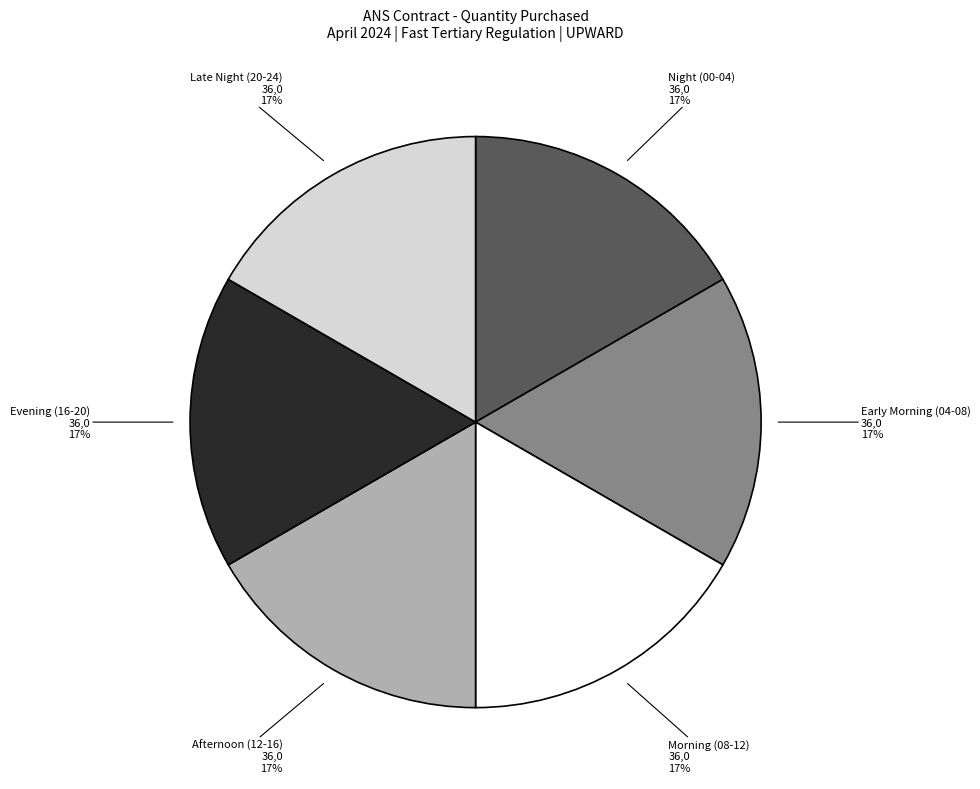

Does Morning (08-12) account for over 50% of the chart?

No